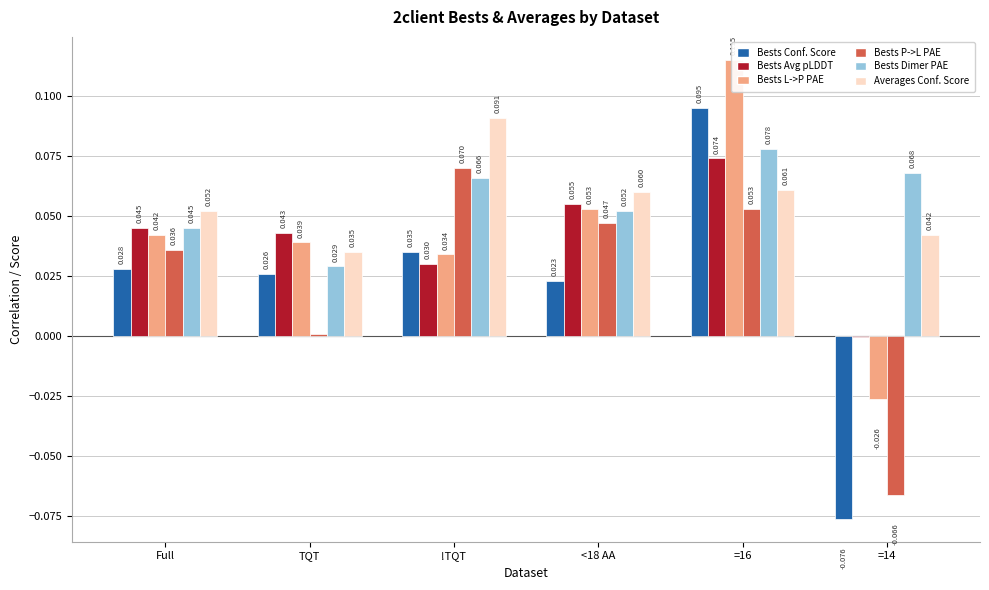

At which category does the chart reach its minimum across all series?

=14